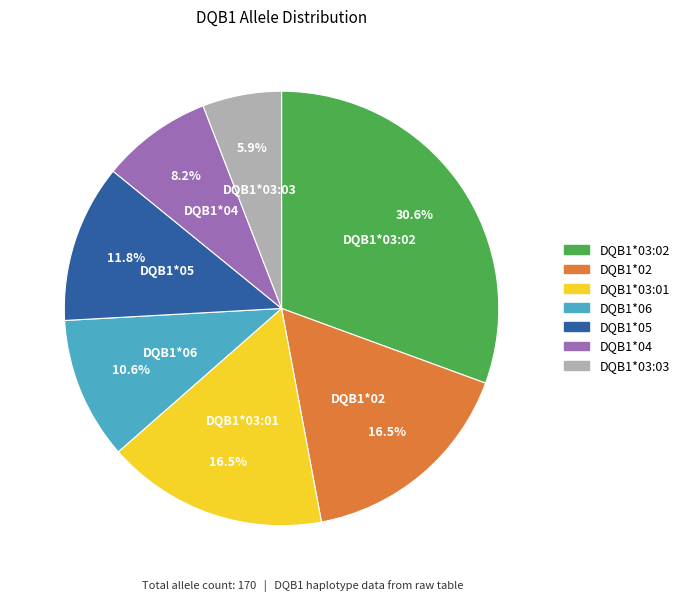

To the nearest percent, what portion does DQB1*03:03 represent?

6%